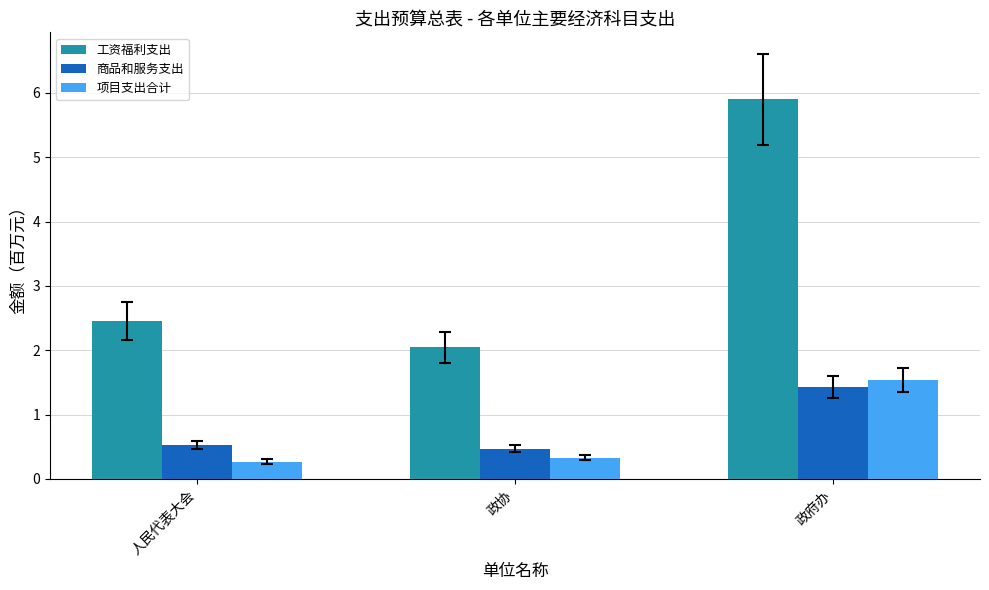

What is the spread (max minus min) of values at 政协?

1.7